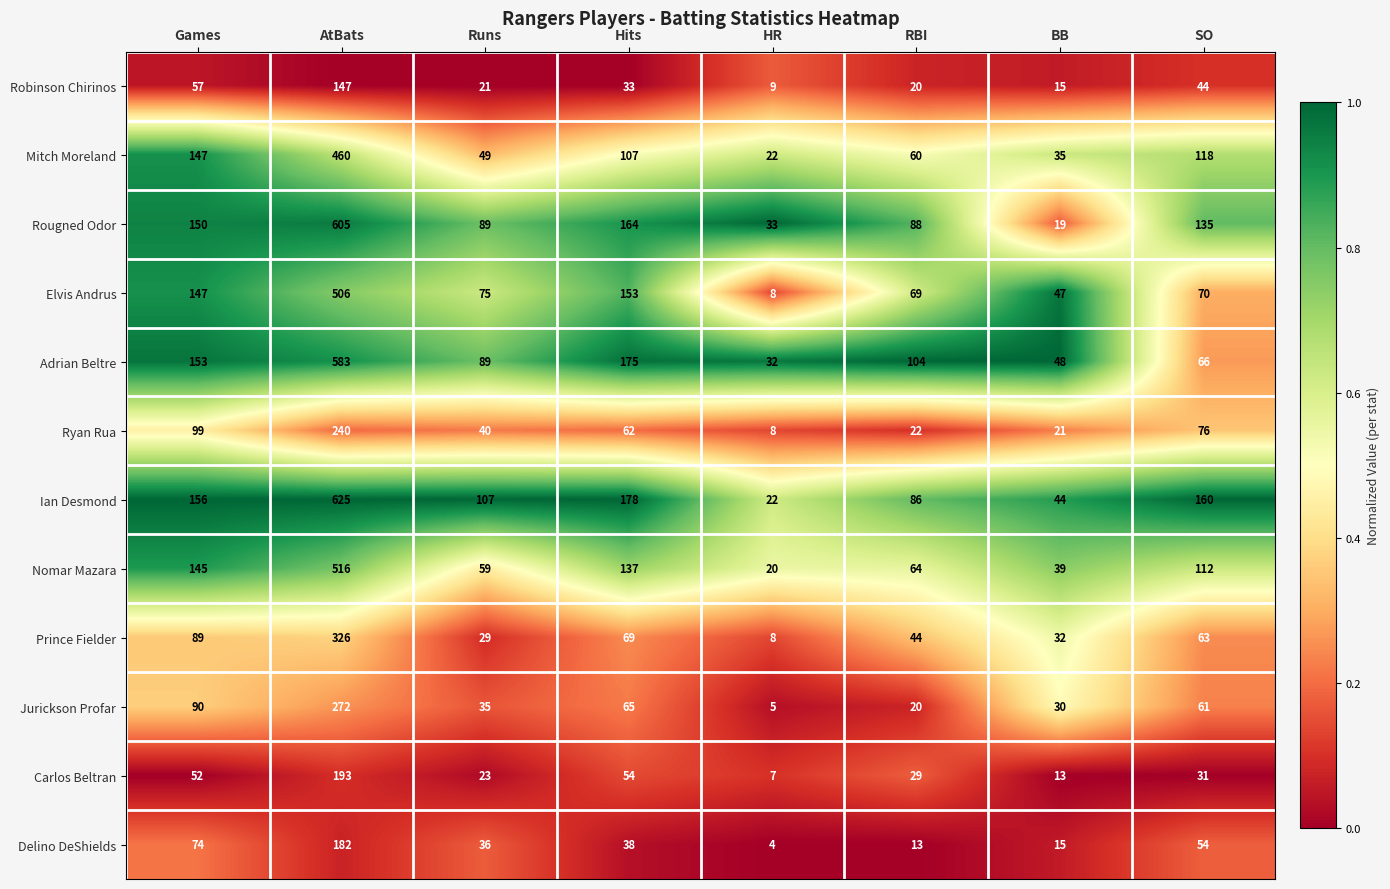

Between AtBats and SO, which series saw the biggest shift?

Adrian Beltre